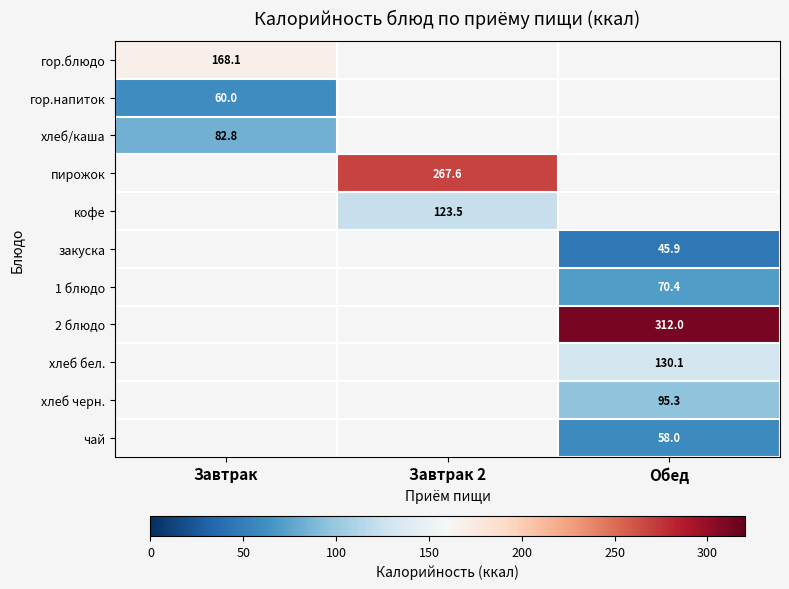

Which category has the lowest value across all series?

Обед